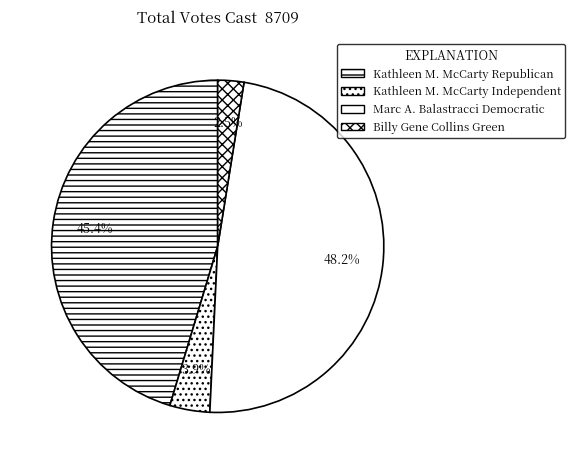

Count the number of slices in the pie.

4